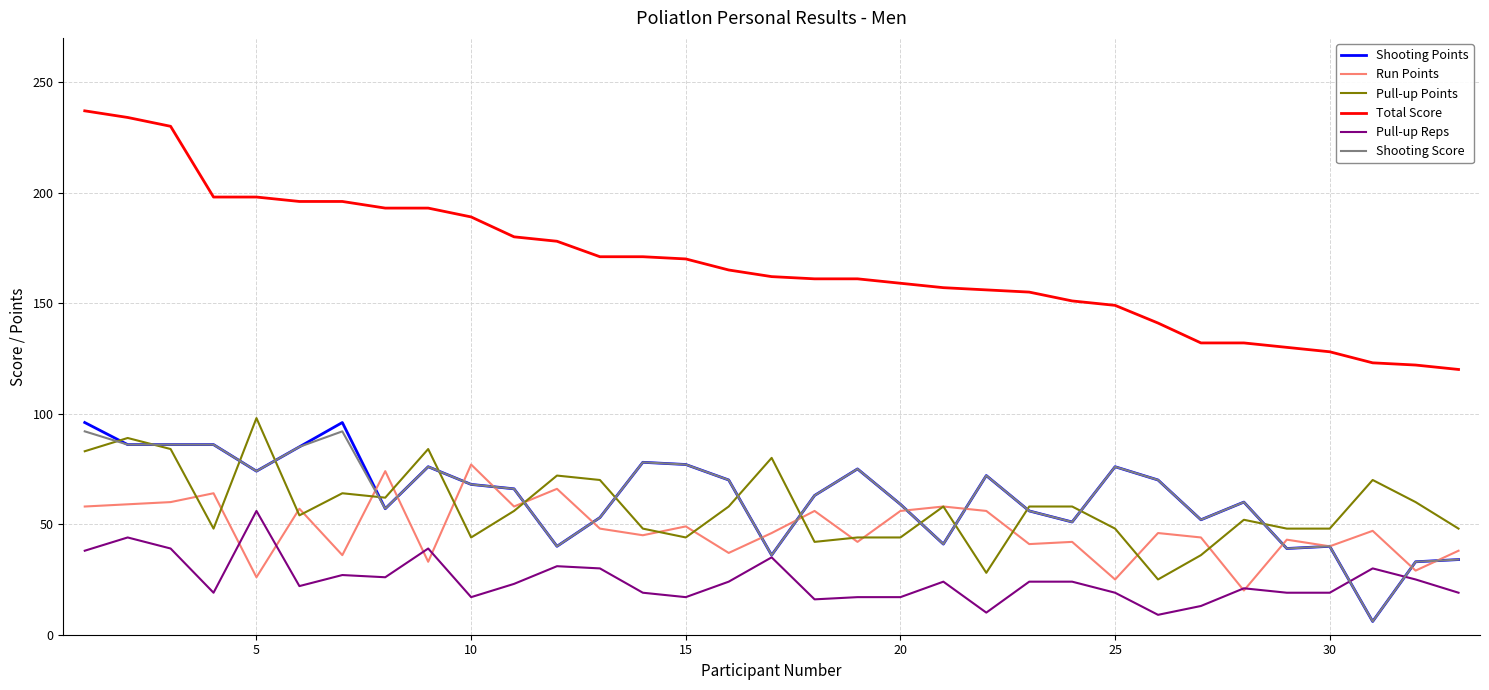

What is the greatest value displayed?

237